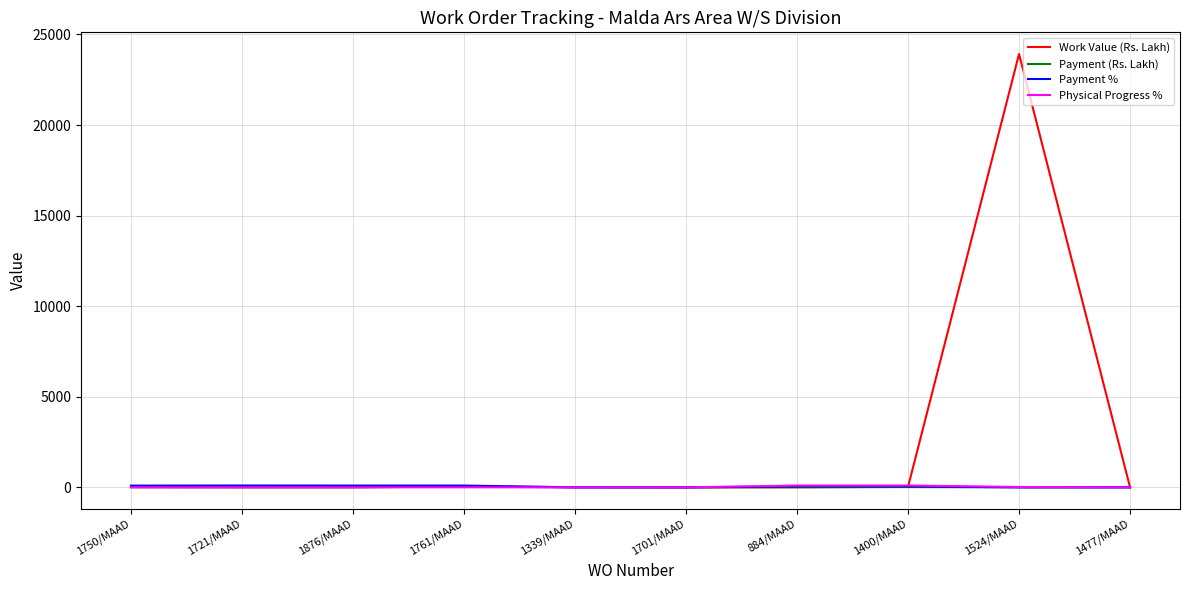

At which label does Work Value (Rs. Lakh) reach its peak?

1524/MAAD